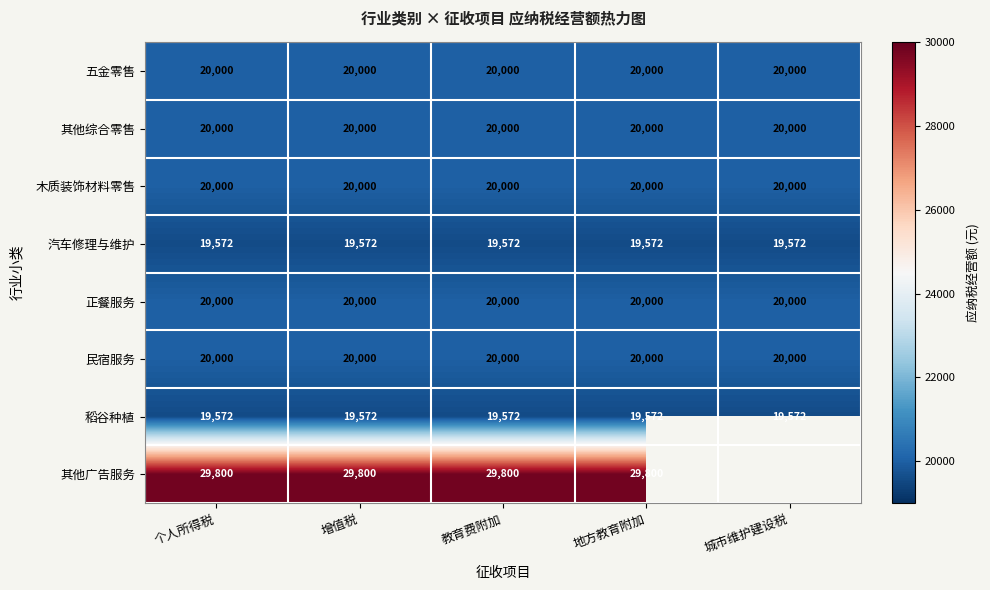

What is the sum of the 五金零售 values at 个人所得税 and 教育费附加?

40000